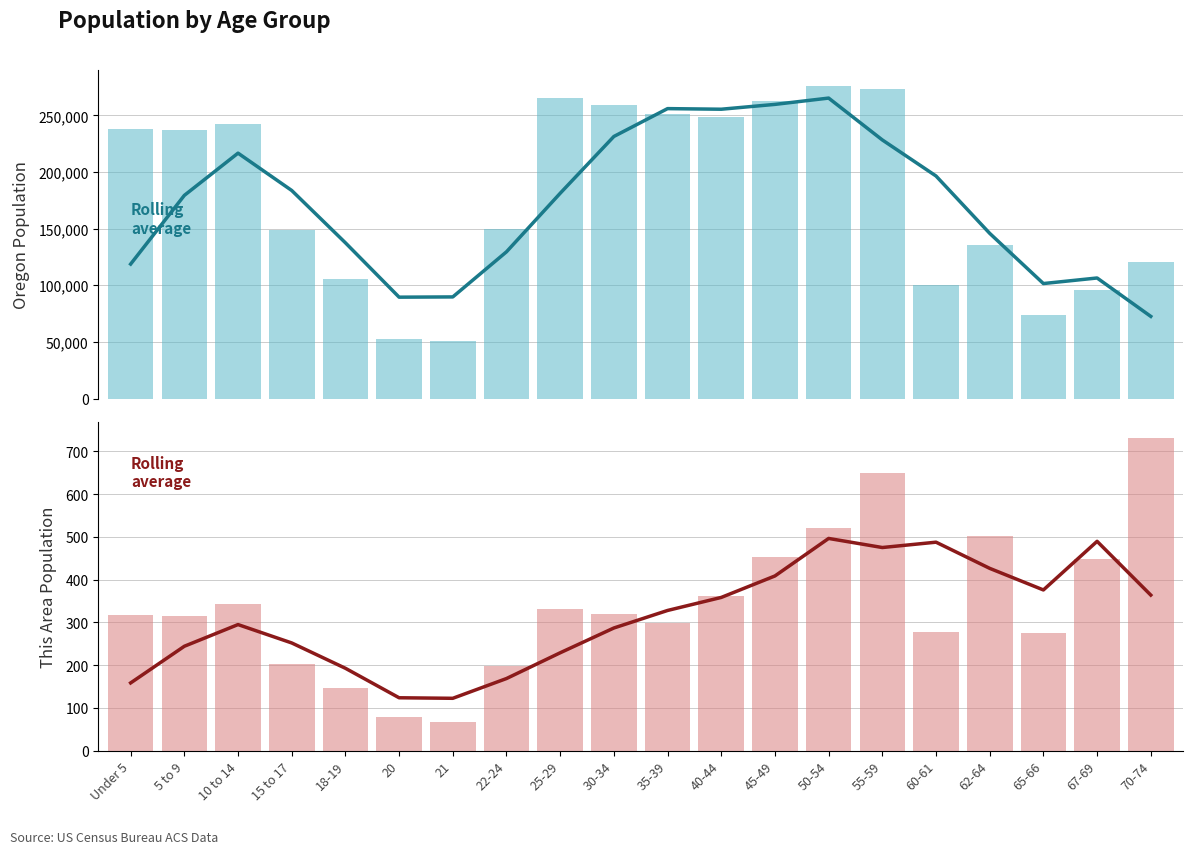

At which label does Rolling avg reach its minimum?

21